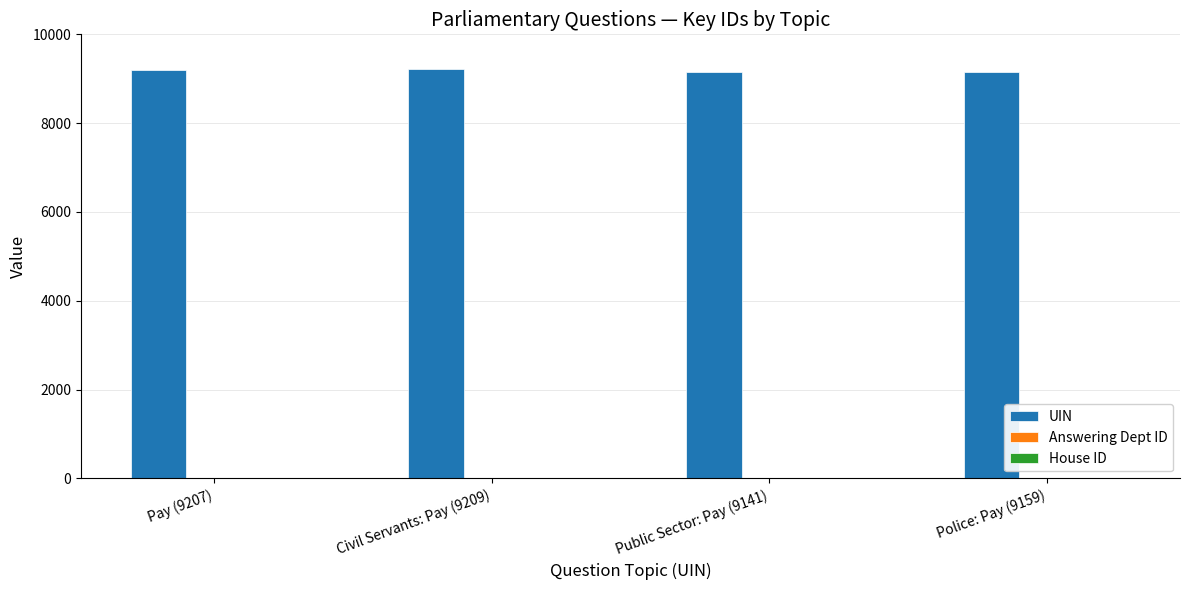

The value of UIN at Public Sector: Pay (9141) is 9141. True or false?

True